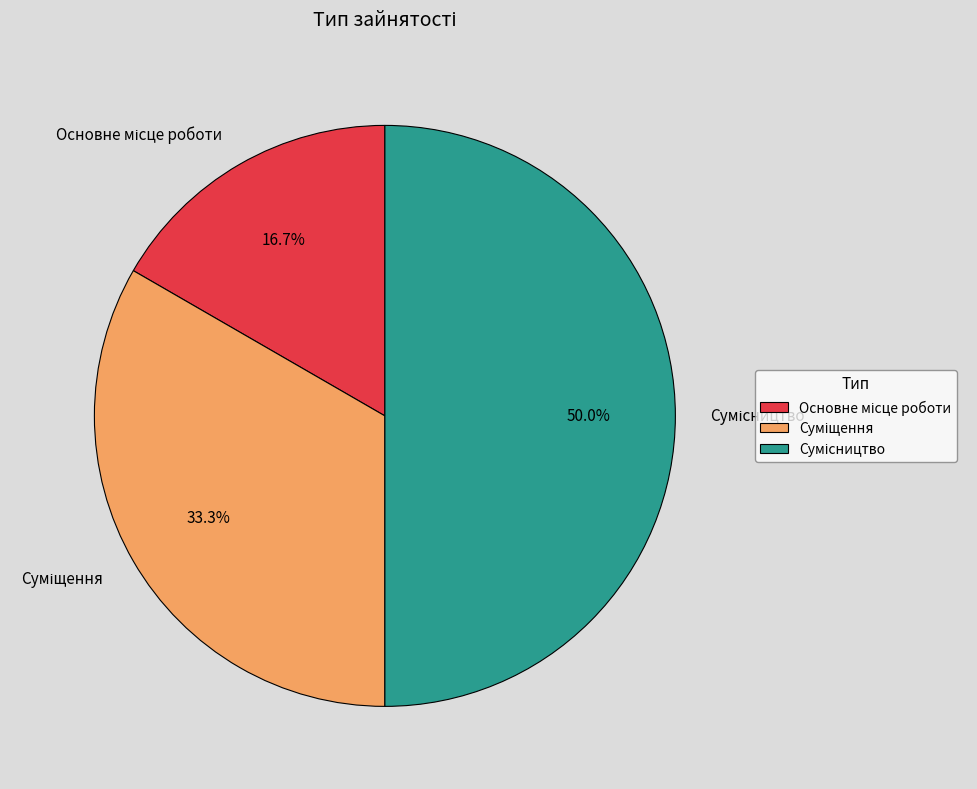

Is it true that Сумісництво is 65% of the pie?

False